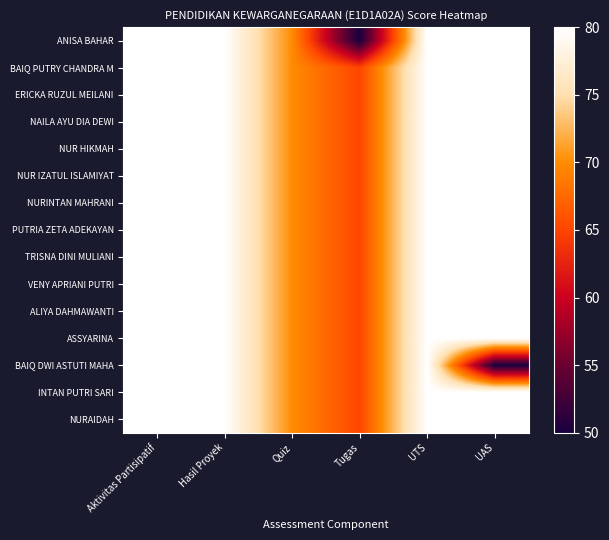

Reading right to left, what are all the values shown in this chart?

ANISA BAHAR: UAS=80	UTS=80	Tugas=50	Quiz=70	Hasil Proyek=80	Aktivitas Partisipatif=80
BAIQ PUTRY CHANDRA M: UAS=80	UTS=80	Tugas=65	Quiz=70	Hasil Proyek=80	Aktivitas Partisipatif=80
ERICKA RUZUL MEILANI: UAS=80	UTS=80	Tugas=65	Quiz=70	Hasil Proyek=80	Aktivitas Partisipatif=80
NAILA AYU DIA DEWI: UAS=80	UTS=80	Tugas=65	Quiz=70	Hasil Proyek=80	Aktivitas Partisipatif=80
NUR HIKMAH: UAS=80	UTS=80	Tugas=65	Quiz=70	Hasil Proyek=80	Aktivitas Partisipatif=80
NUR IZATUL ISLAMIYAT: UAS=80	UTS=80	Tugas=65	Quiz=70	Hasil Proyek=80	Aktivitas Partisipatif=80
NURINTAN MAHRANI: UAS=80	UTS=80	Tugas=65	Quiz=70	Hasil Proyek=80	Aktivitas Partisipatif=80
PUTRIA ZETA ADEKAYAN: UAS=80	UTS=80	Tugas=65	Quiz=70	Hasil Proyek=80	Aktivitas Partisipatif=80
TRISNA DINI MULIANI: UAS=80	UTS=80	Tugas=65	Quiz=70	Hasil Proyek=80	Aktivitas Partisipatif=80
VENY APRIANI PUTRI: UAS=80	UTS=80	Tugas=65	Quiz=70	Hasil Proyek=80	Aktivitas Partisipatif=80
ALIYA DAHMAWANTI: UAS=80	UTS=80	Tugas=65	Quiz=70	Hasil Proyek=80	Aktivitas Partisipatif=80
ASSYARINA: UAS=80	UTS=80	Tugas=65	Quiz=70	Hasil Proyek=80	Aktivitas Partisipatif=80
BAIQ DWI ASTUTI MAHA: UAS=50	UTS=80	Tugas=65	Quiz=70	Hasil Proyek=80	Aktivitas Partisipatif=80
INTAN PUTRI SARI: UAS=80	UTS=80	Tugas=65	Quiz=70	Hasil Proyek=80	Aktivitas Partisipatif=80
NURAIDAH: UAS=80	UTS=80	Tugas=65	Quiz=70	Hasil Proyek=80	Aktivitas Partisipatif=80